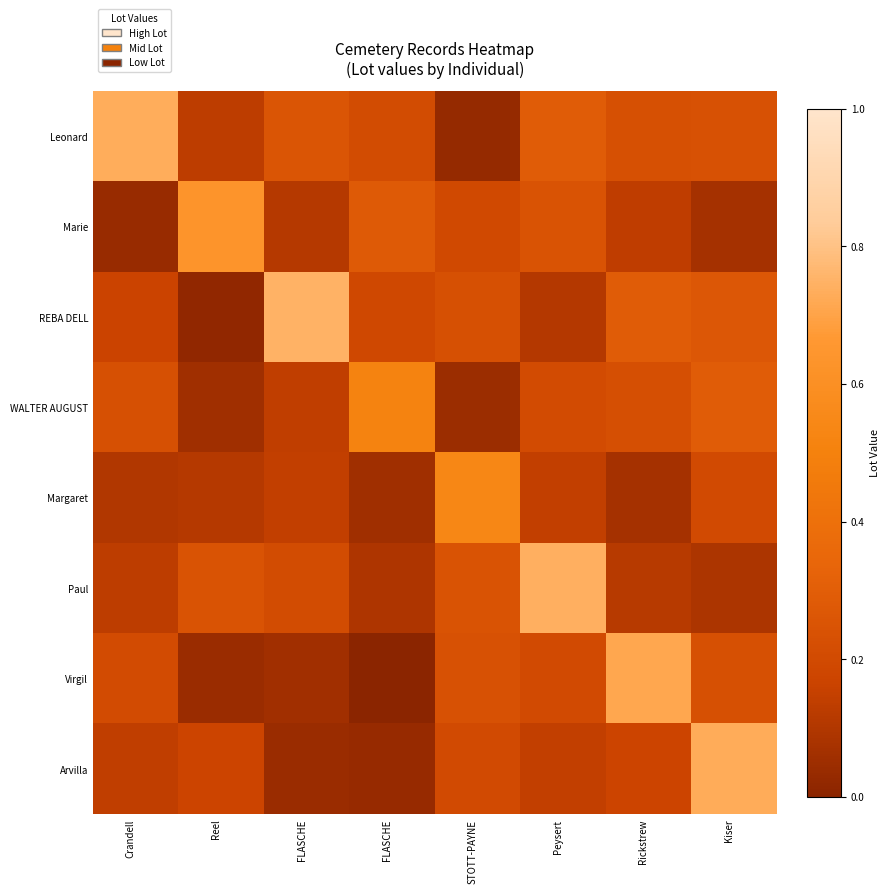

Reading left to right, transcribe all the data shown in this chart.

Leonard: Crandell=0.7	Reel=0.1	FLASCHE=0.3	FLASCHE=0.2	STOTT-PAYNE=0.0	Peysert=0.3	Rickstrew=0.2	Kiser=0.2
Marie: Crandell=0.0	Reel=0.6	FLASCHE=0.1	FLASCHE=0.3	STOTT-PAYNE=0.2	Peysert=0.2	Rickstrew=0.1	Kiser=0.1
REBA DELL: Crandell=0.2	Reel=0.0	FLASCHE=0.7	FLASCHE=0.2	STOTT-PAYNE=0.2	Peysert=0.1	Rickstrew=0.3	Kiser=0.3
WALTER AUGUST: Crandell=0.2	Reel=0.1	FLASCHE=0.1	FLASCHE=0.5	STOTT-PAYNE=0.0	Peysert=0.2	Rickstrew=0.2	Kiser=0.3
Margaret: Crandell=0.1	Reel=0.1	FLASCHE=0.1	FLASCHE=0.1	STOTT-PAYNE=0.5	Peysert=0.1	Rickstrew=0.1	Kiser=0.2
Paul: Crandell=0.1	Reel=0.2	FLASCHE=0.2	FLASCHE=0.1	STOTT-PAYNE=0.2	Peysert=0.7	Rickstrew=0.1	Kiser=0.1
Virgil: Crandell=0.2	Reel=0.0	FLASCHE=0.1	FLASCHE=0.0	STOTT-PAYNE=0.2	Peysert=0.2	Rickstrew=0.7	Kiser=0.2
Arvilla: Crandell=0.1	Reel=0.2	FLASCHE=0.0	FLASCHE=0.0	STOTT-PAYNE=0.2	Peysert=0.1	Rickstrew=0.2	Kiser=0.7